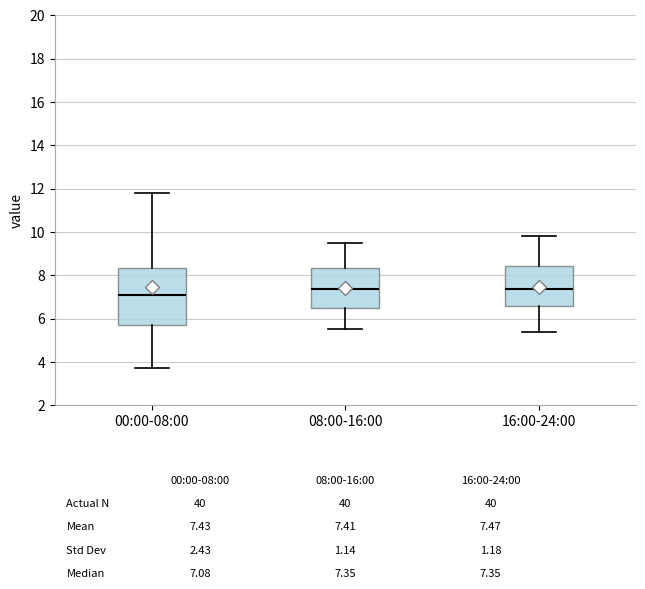

Which box is the tallest, from its lower edge to its upper edge?

00:00-08:00